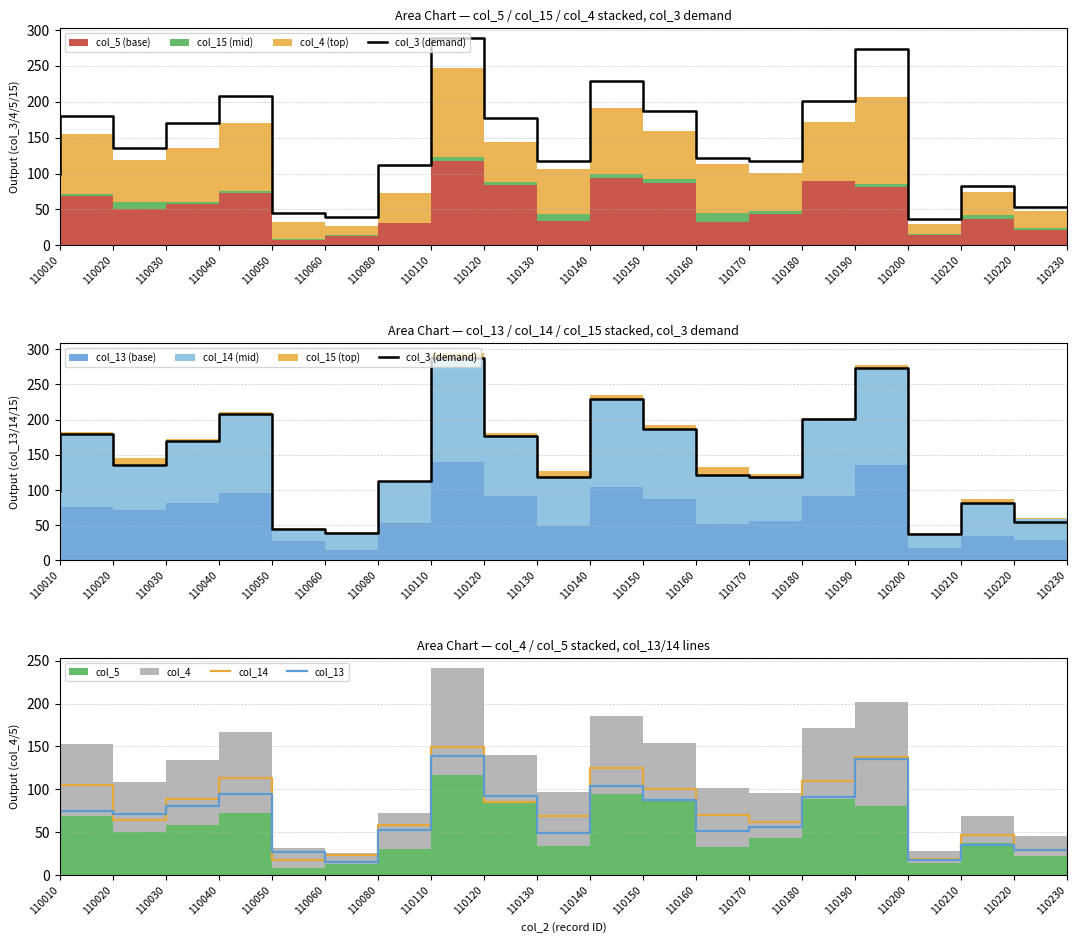

The col_14 series shows 125 at 110150. True or false?

True